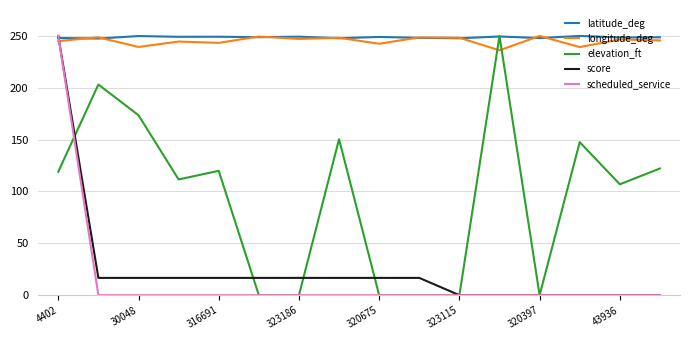

After their last crossing, which series has the higher values: longitude_deg or score?

longitude_deg